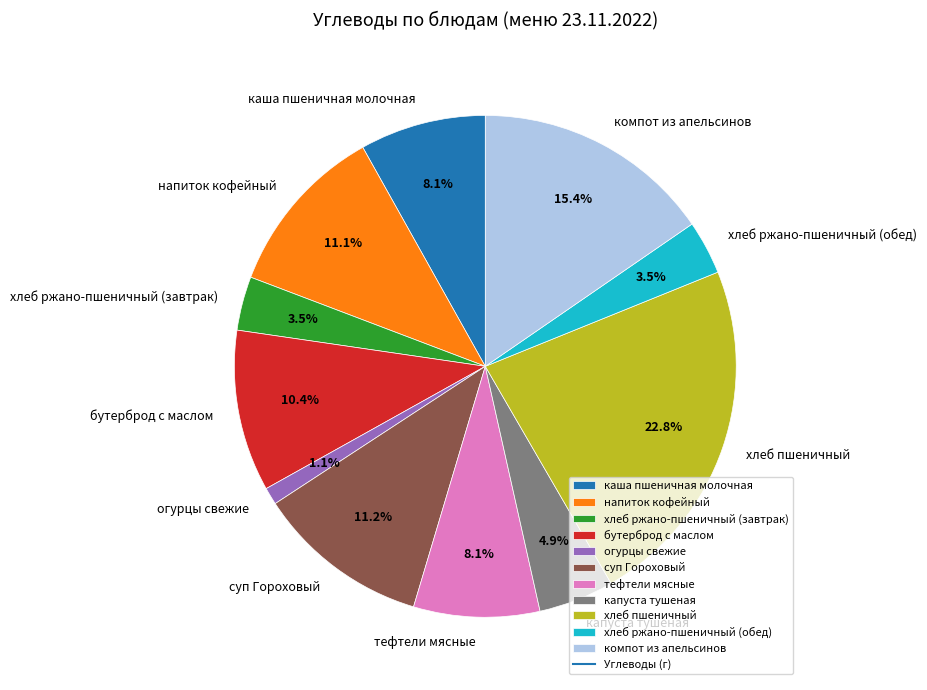

Between напиток кофейный and тефтели мясные, which is larger?

напиток кофейный